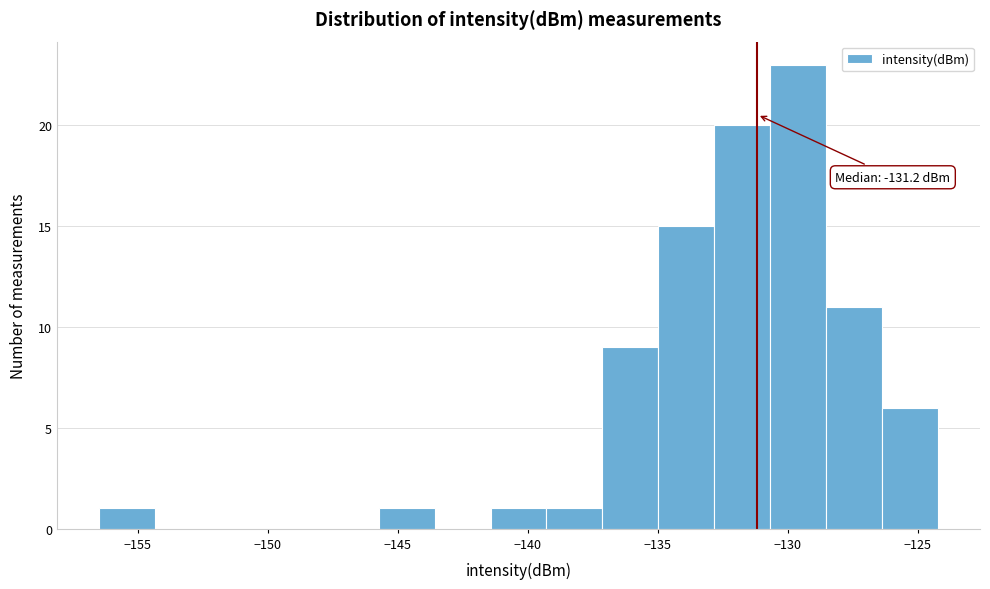

Over which range of the x-axis is the bar tallest?

-130.5 to -128.5